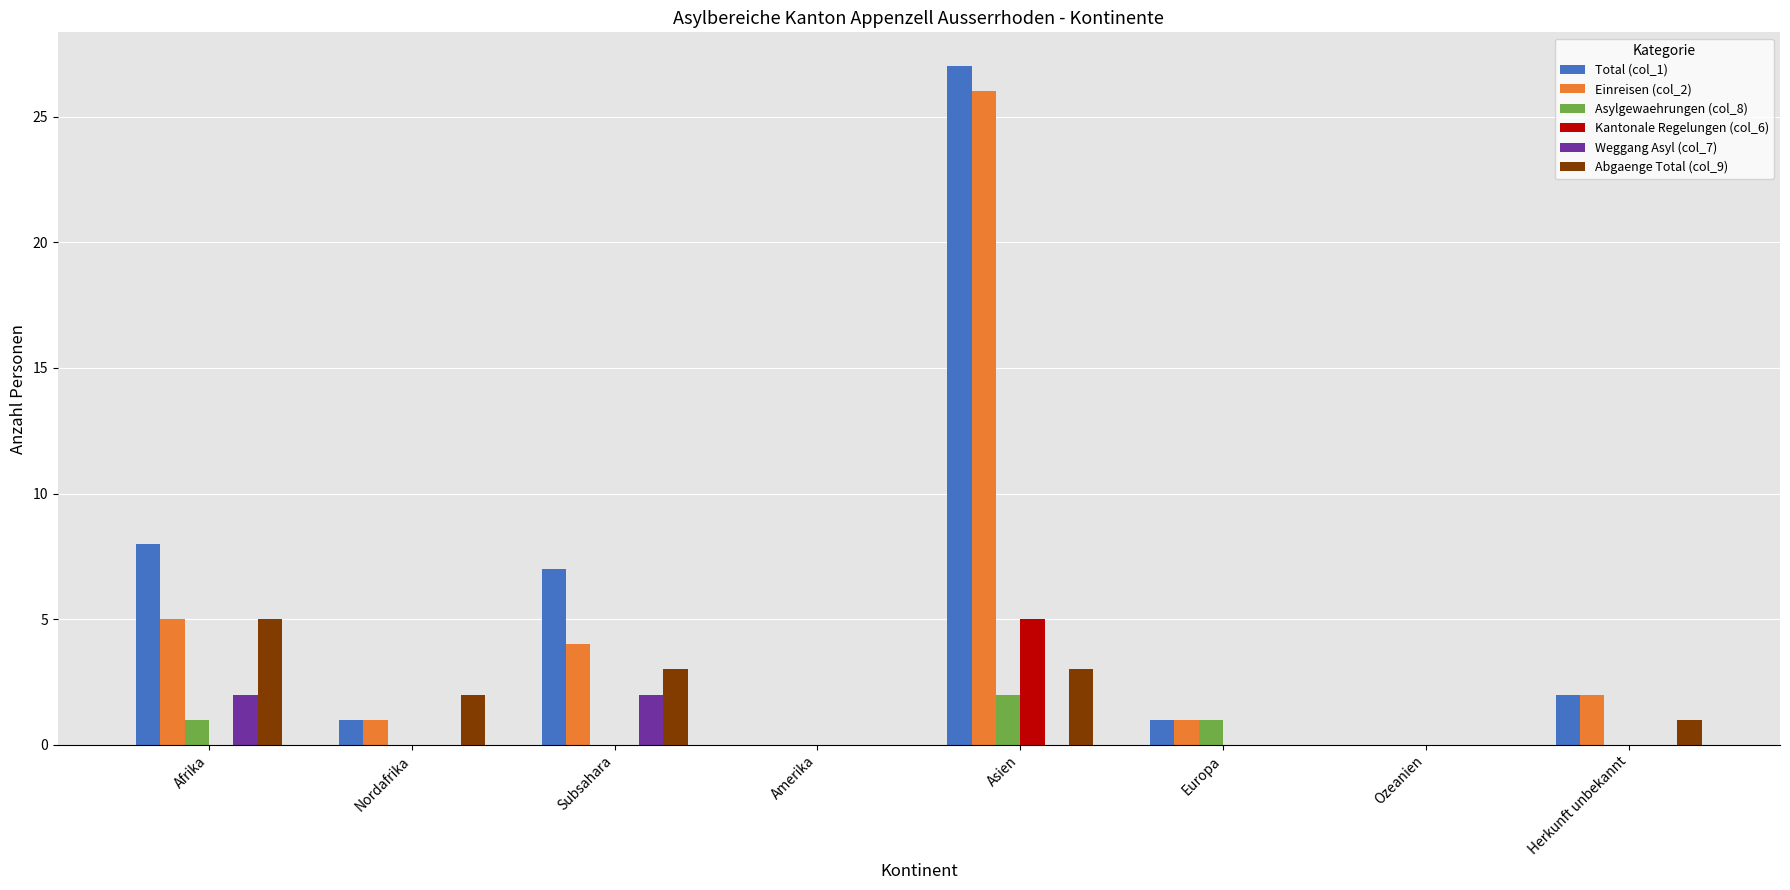

At which category is the sum across all series the highest?

Asien